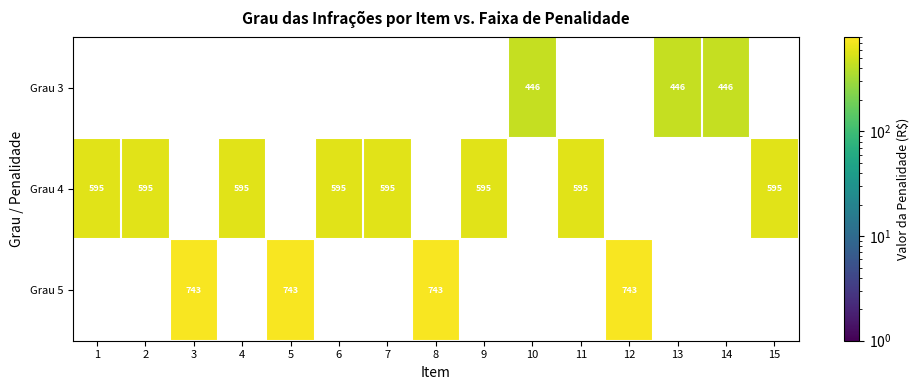

Is it true that Grau 4 equals 158 at 6?

False